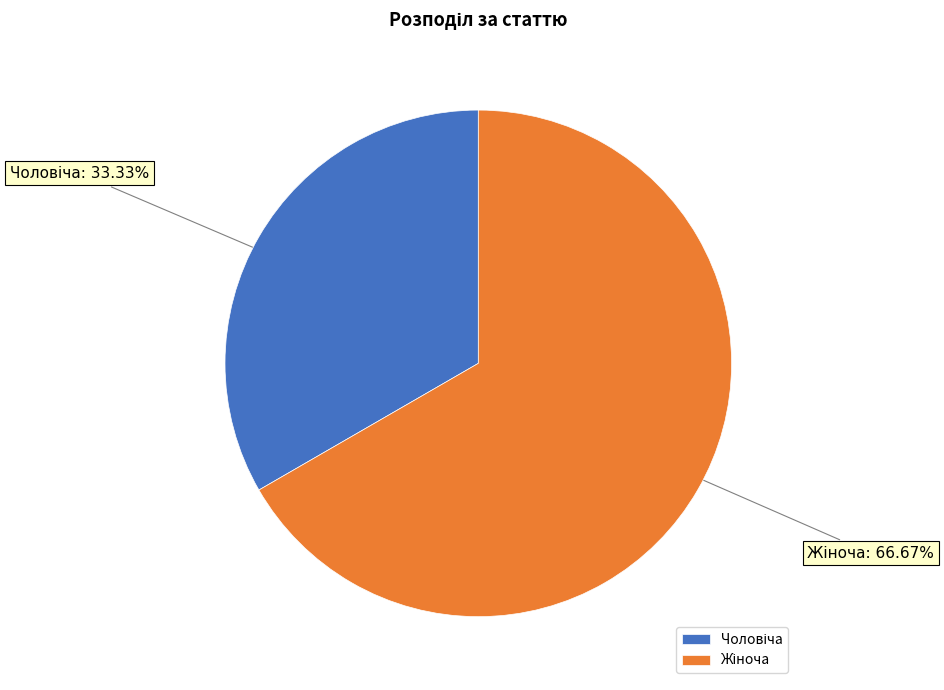

Does any single category account for the majority?

Yes